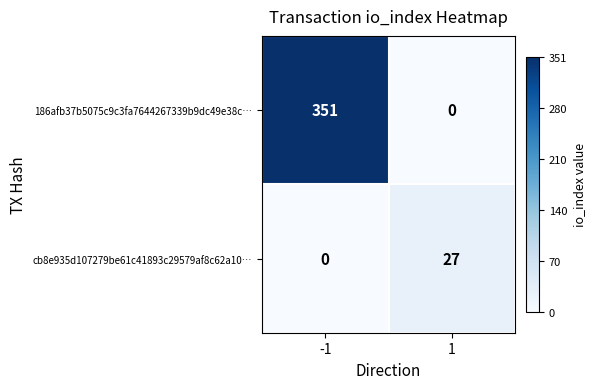

Rank the series by their maximum value, from lowest to highest.

cb8e935d107279be61c41893c29579af8c62a10…, 186afb37b5075c9c3fa7644267339b9dc49e38c…